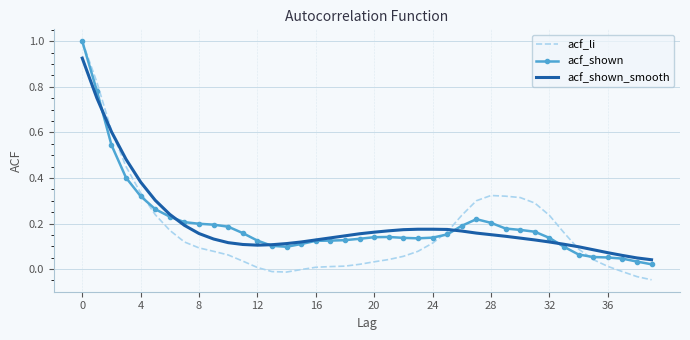

True or false: acf_shown has more than 1 points higher than both neighbors.

True